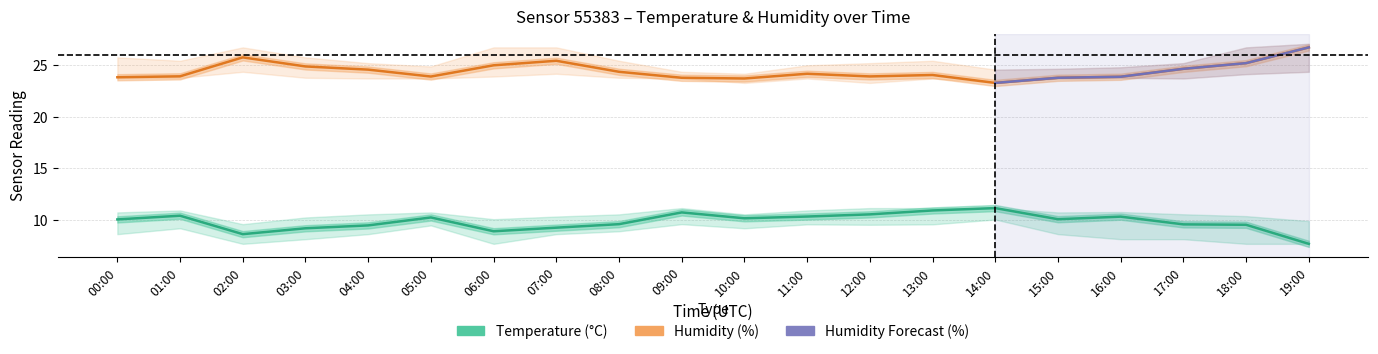

What is the label of the 9th point from the left?

08:00